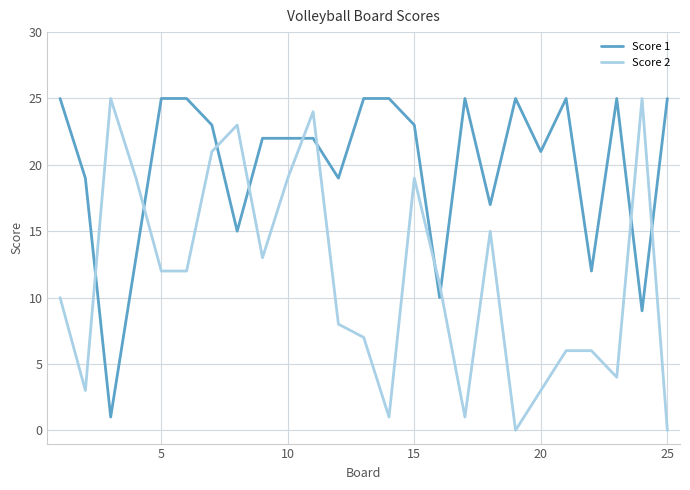

What is the difference between the maximum and minimum values in the Score 2 series?

25